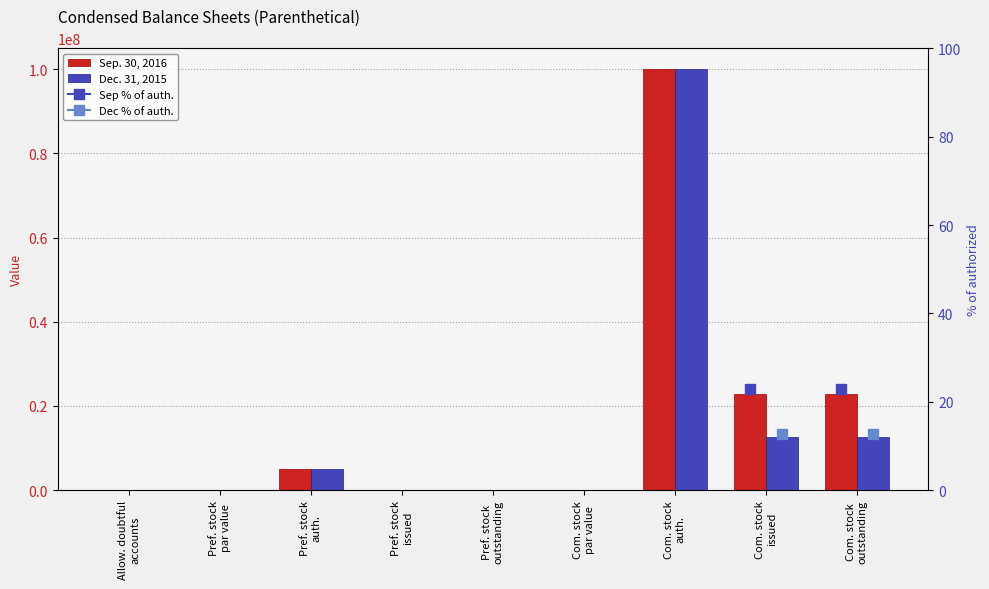

Reading right to left, list all the values displayed in this chart.

Sep. 30, 2016: Com. stock
outstanding=22800354.0	Com. stock
issued=22800354.0	Com. stock
auth.=100000000.0	Com. stock
par value=0.0	Pref. stock
outstanding=0.0	Pref. stock
issued=0.0	Pref. stock
auth.=5000000.0	Pref. stock
par value=0.0	Allow. doubtful
accounts=20.0
Dec. 31, 2015: Com. stock
outstanding=12643538.0	Com. stock
issued=12643538.0	Com. stock
auth.=100000000.0	Com. stock
par value=0.0	Pref. stock
outstanding=0.0	Pref. stock
issued=0.0	Pref. stock
auth.=5000000.0	Pref. stock
par value=0.0	Allow. doubtful
accounts=20.0